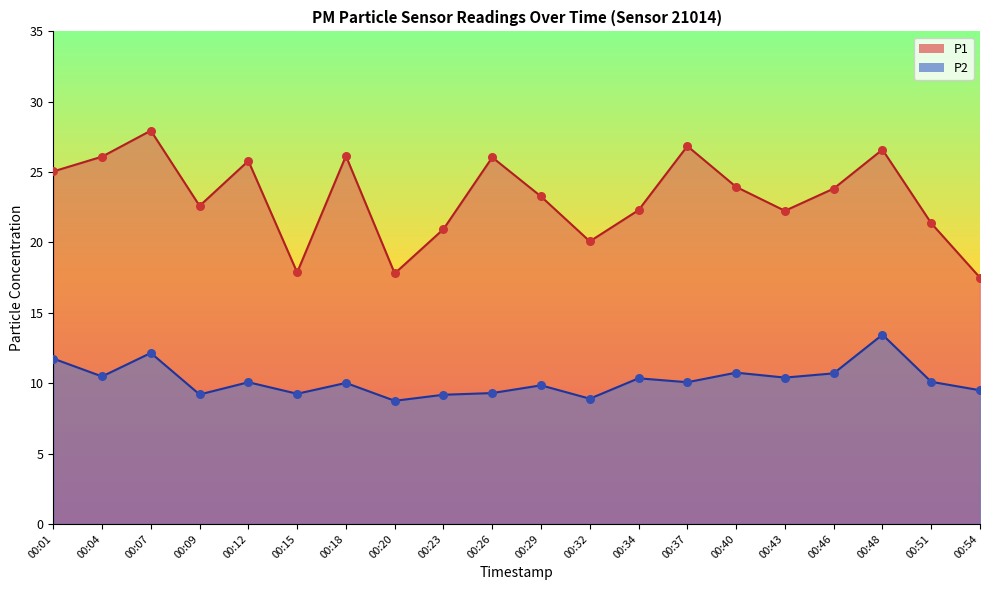

At which category is the sum across all series the highest?

00:07